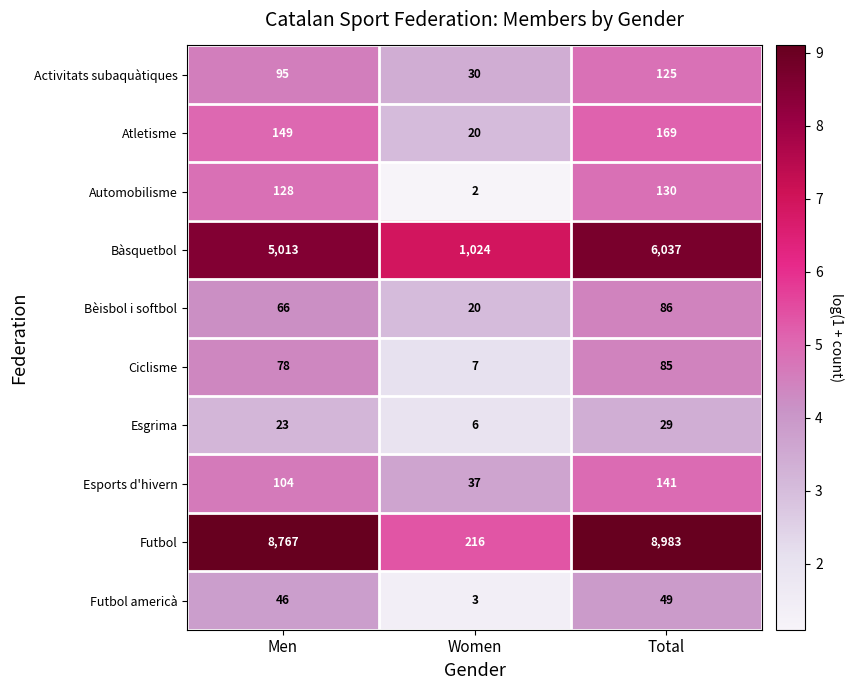

Which category has the lowest value in the Futbol americà series?

Women